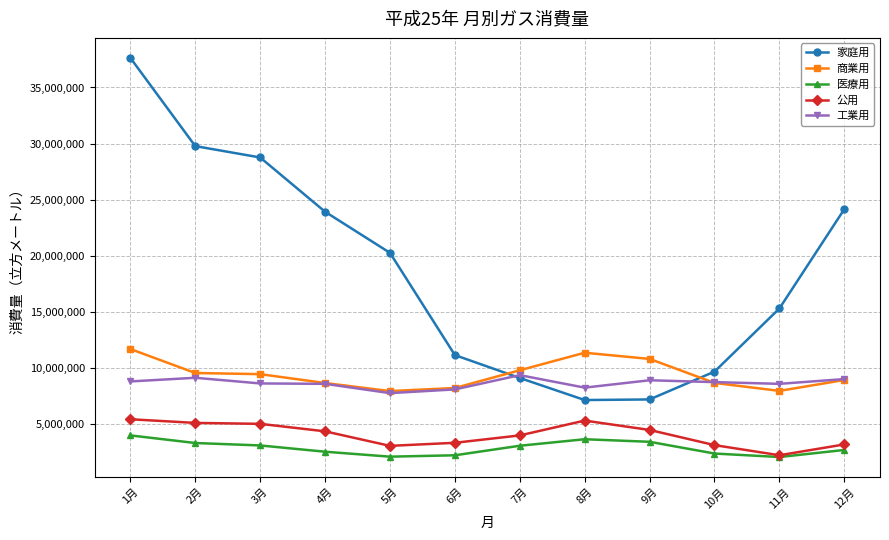

What is the highest value of the 家庭用 series?

37639844